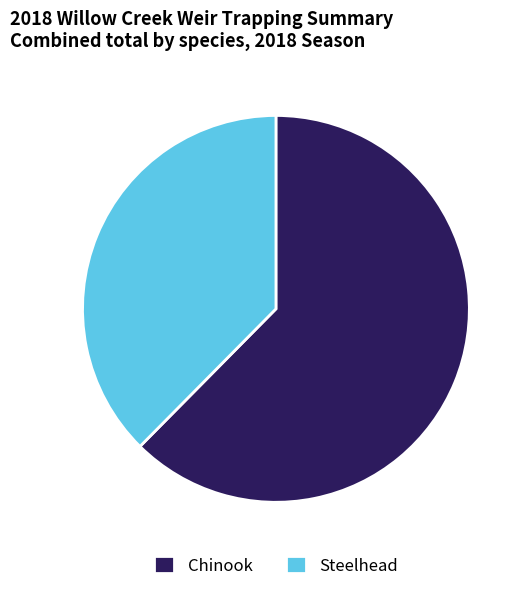

Do Steelhead and Chinook together represent more than half of the pie?

Yes